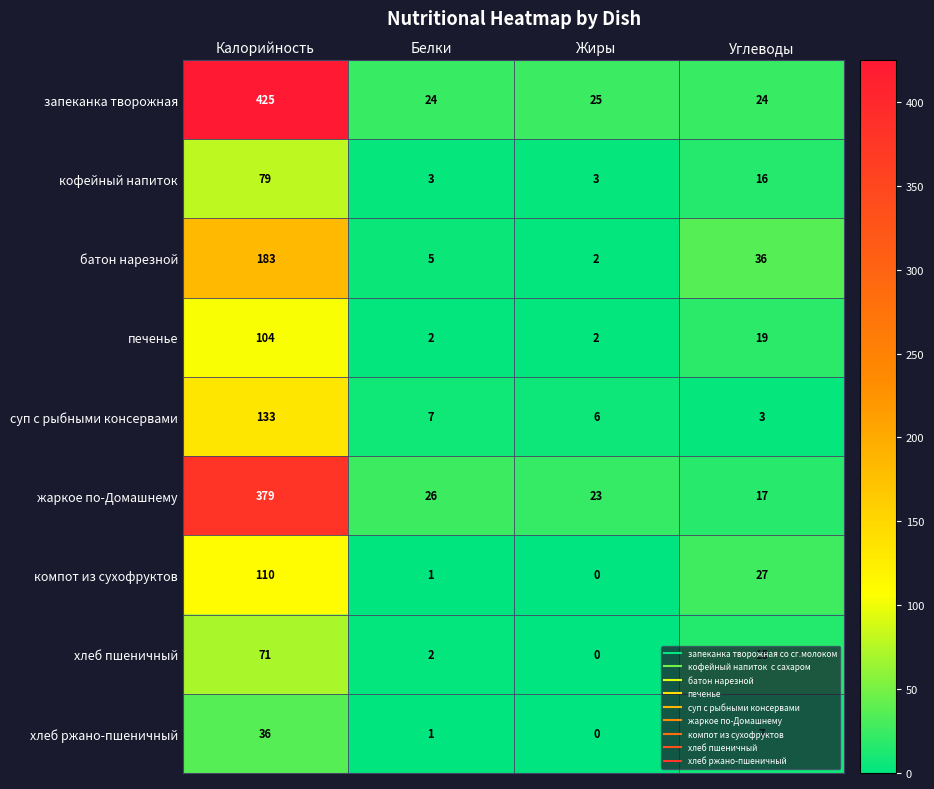

What is the total value across all series at Углеводы?

164